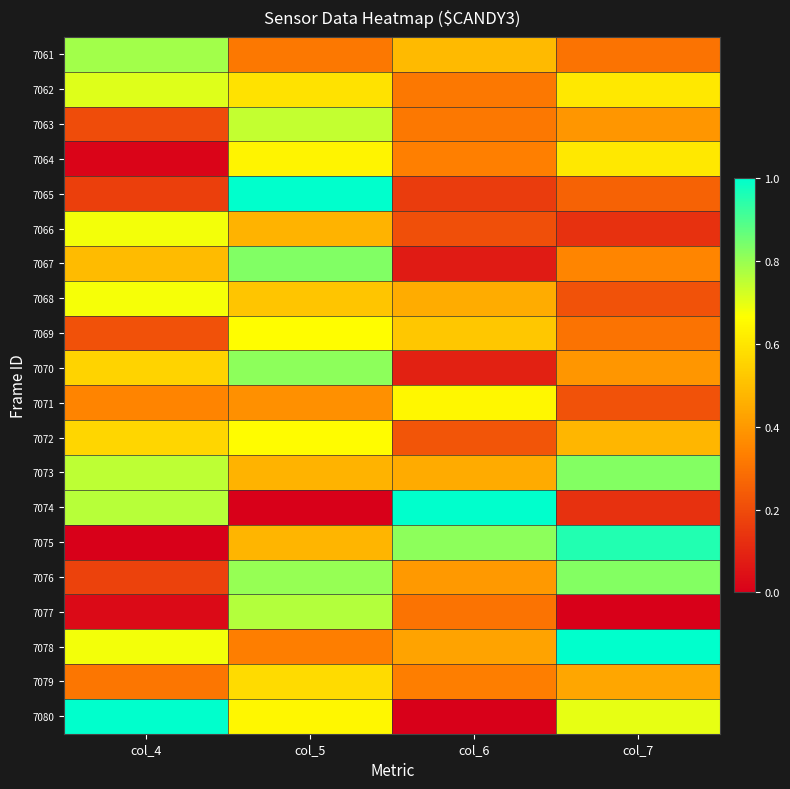

What is the difference between the highest and lowest values at col_6?

1.0